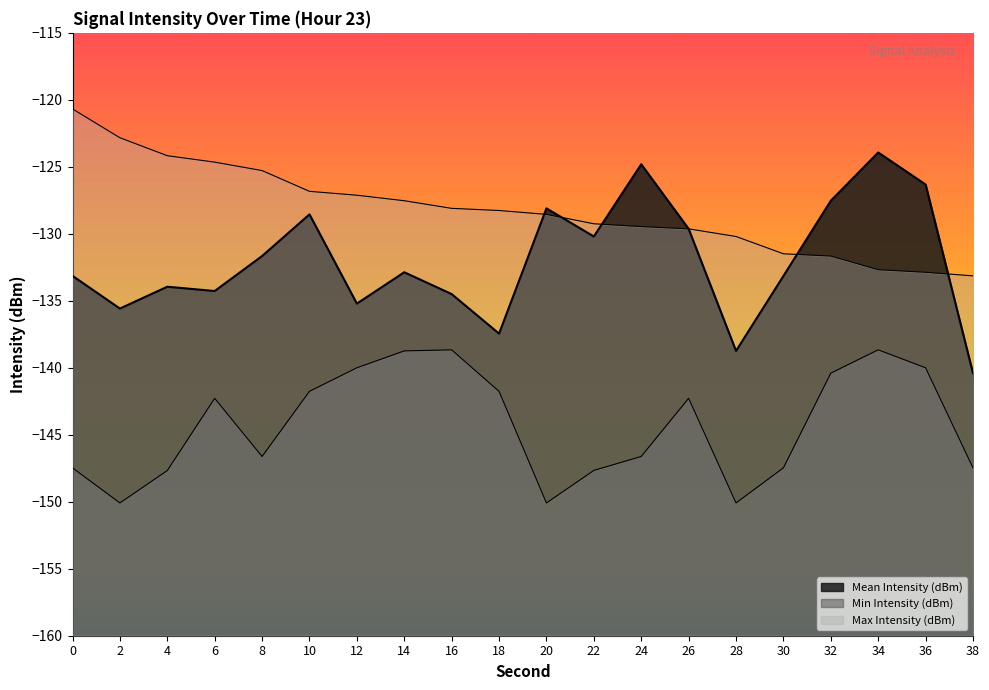

At 14, list the series in order from smallest to largest.

Min Intensity (dBm), Mean Intensity (dBm), Max Intensity (dBm)